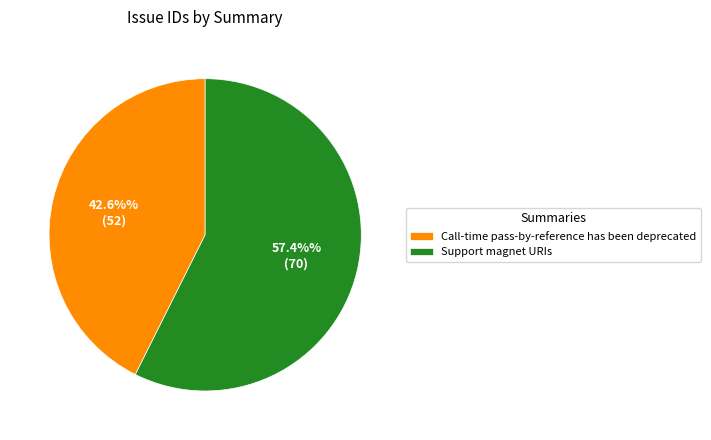

Approximately how many times larger is the value at Support magnet URIs compared to Call-time pass-by-reference has been deprecated?

1.3